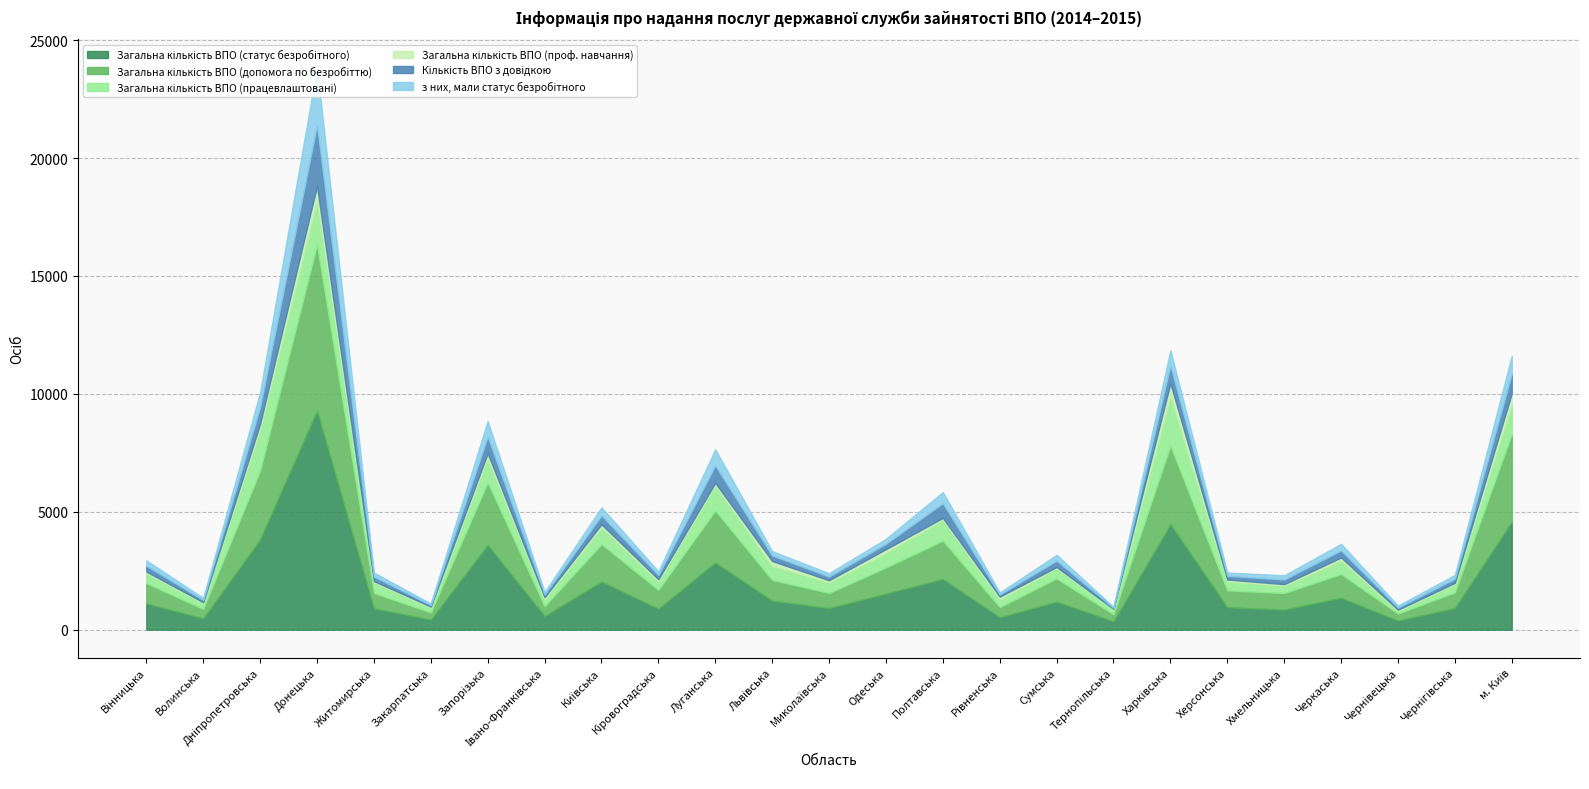

What is the label of the 8th point from the right?

Тернопільська